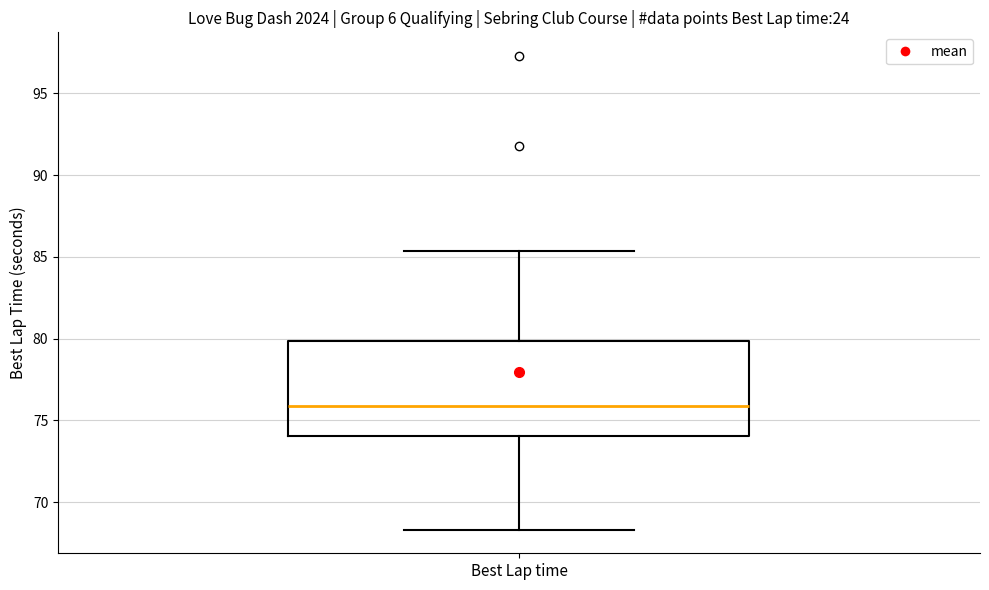

Where does the lower whisker of the box for Best Lap time end on the y-axis? The values are not printed on the chart, so give them approximately, as read against the axis.

68.5